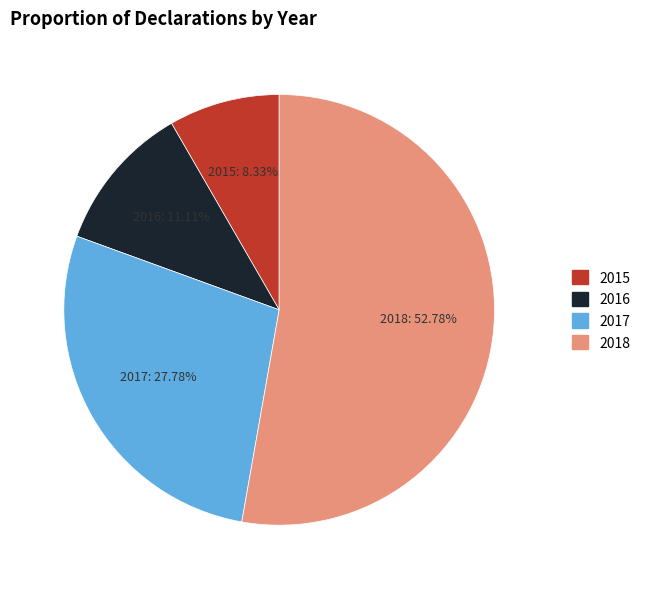

To the nearest percent, what is the difference between the largest and smallest slice percentages?

44%